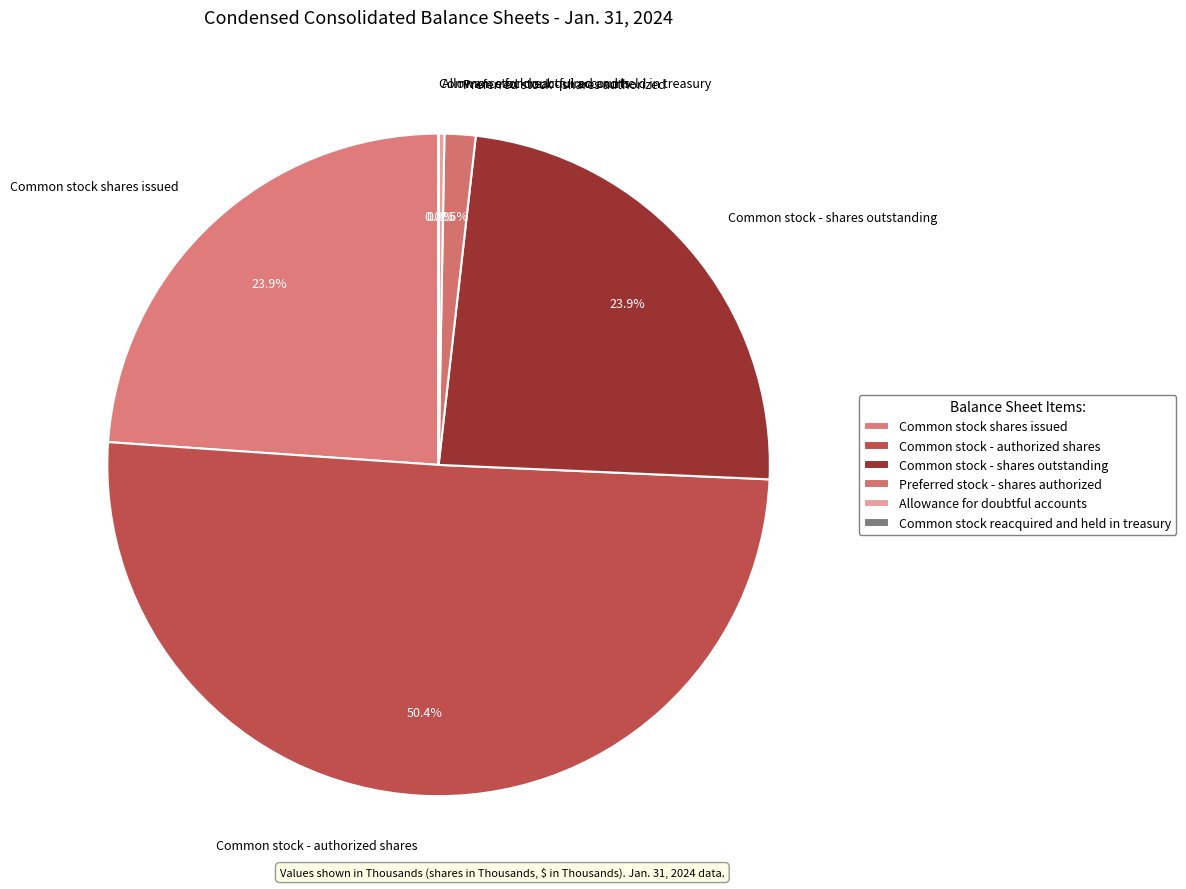

What is the change in value from Common stock - shares outstanding to Preferred stock - shares authorized?

-8885